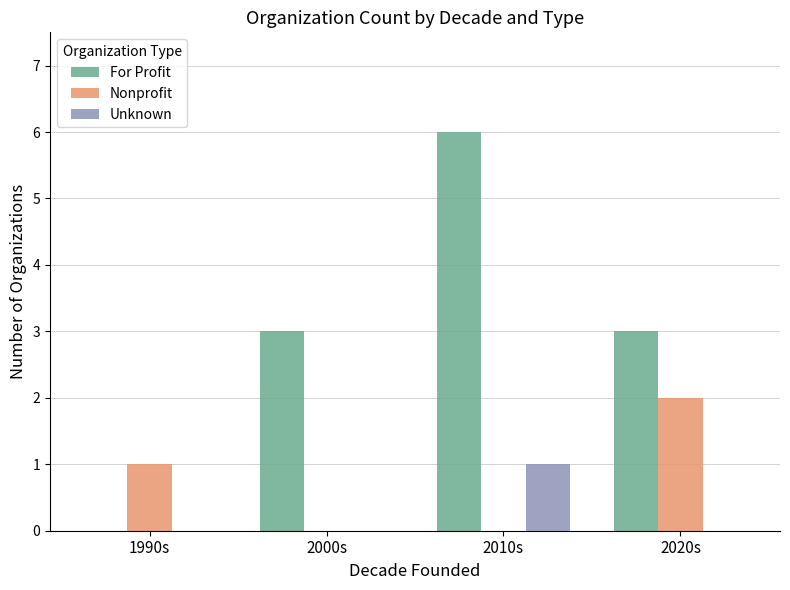

Is it true that For Profit equals 2 at 1990s?

False